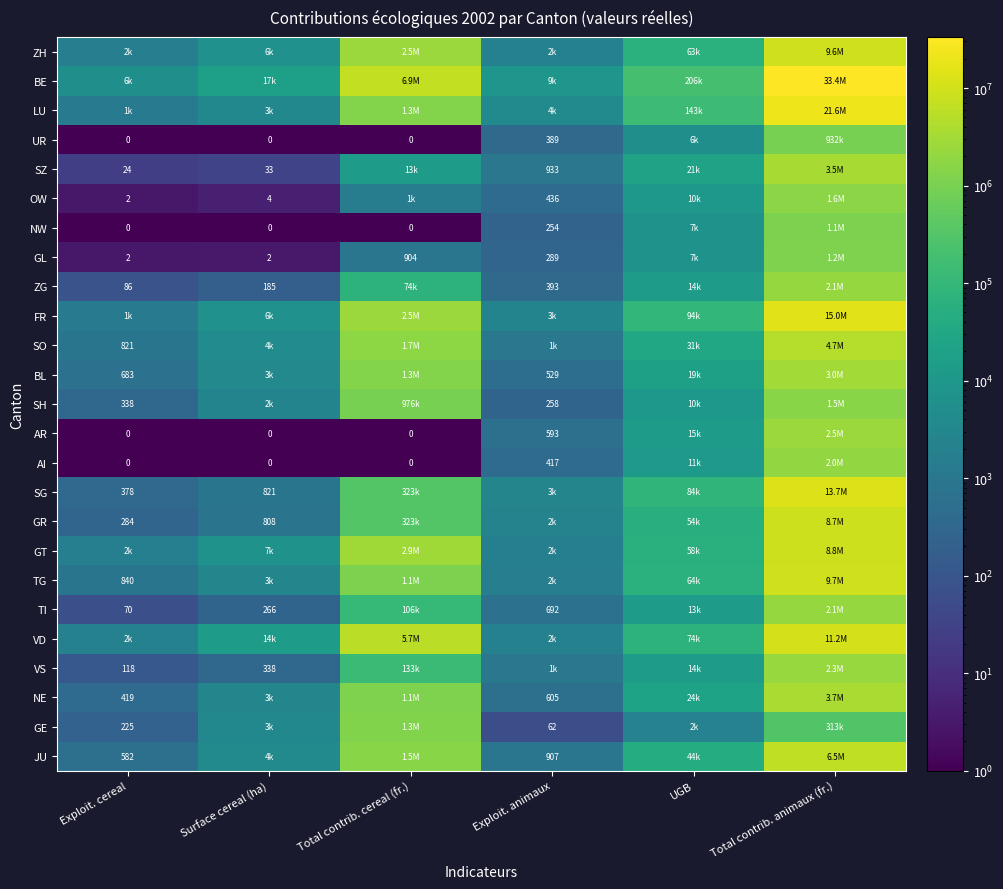

List the labels in order of TI value, smallest first.

Exploit. cereal, Surface cereal (ha), Exploit. animaux, UGB, Total contrib. cereal (fr.), Total contrib. animaux (fr.)